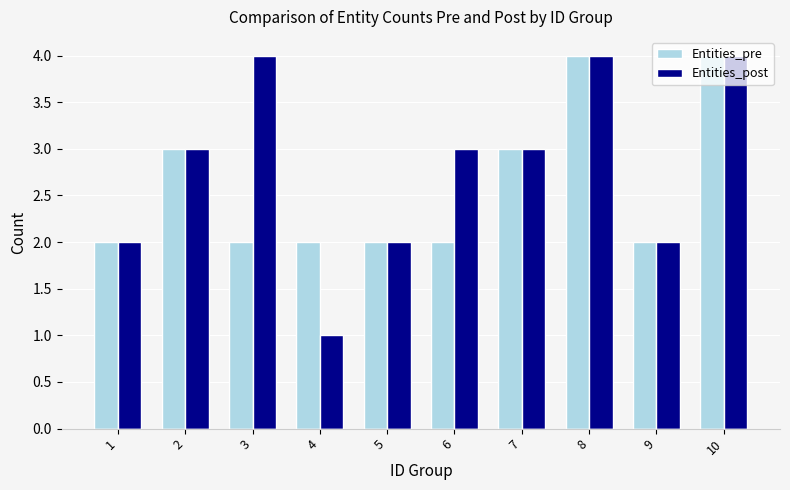

What is the total value across all series at 1?

4